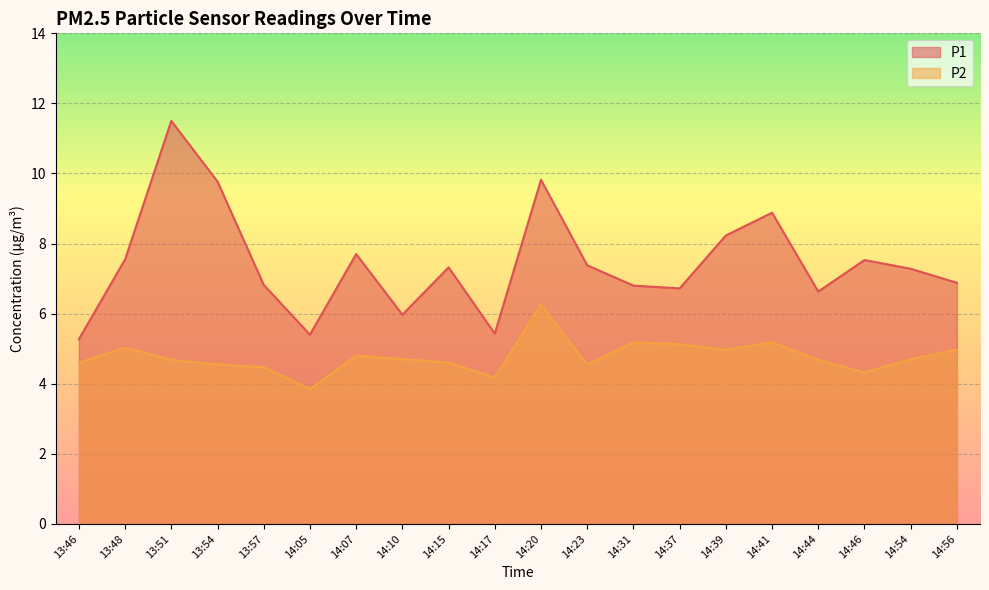

Reading left to right, extract all data points from this chart.

P1: 13:46=5.3	13:48=7.5	13:51=11.5	13:54=9.8	13:57=6.8	14:05=5.4	14:07=7.7	14:10=6.0	14:15=7.3	14:17=5.4	14:20=9.8	14:23=7.4	14:31=6.8	14:37=6.7	14:39=8.2	14:41=8.9	14:44=6.6	14:46=7.5	14:54=7.3	14:56=6.9
P2: 13:46=4.6	13:48=5.0	13:51=4.7	13:54=4.5	13:57=4.5	14:05=3.9	14:07=4.8	14:10=4.7	14:15=4.6	14:17=4.2	14:20=6.2	14:23=4.5	14:31=5.2	14:37=5.1	14:39=5.0	14:41=5.2	14:44=4.7	14:46=4.3	14:54=4.7	14:56=5.0